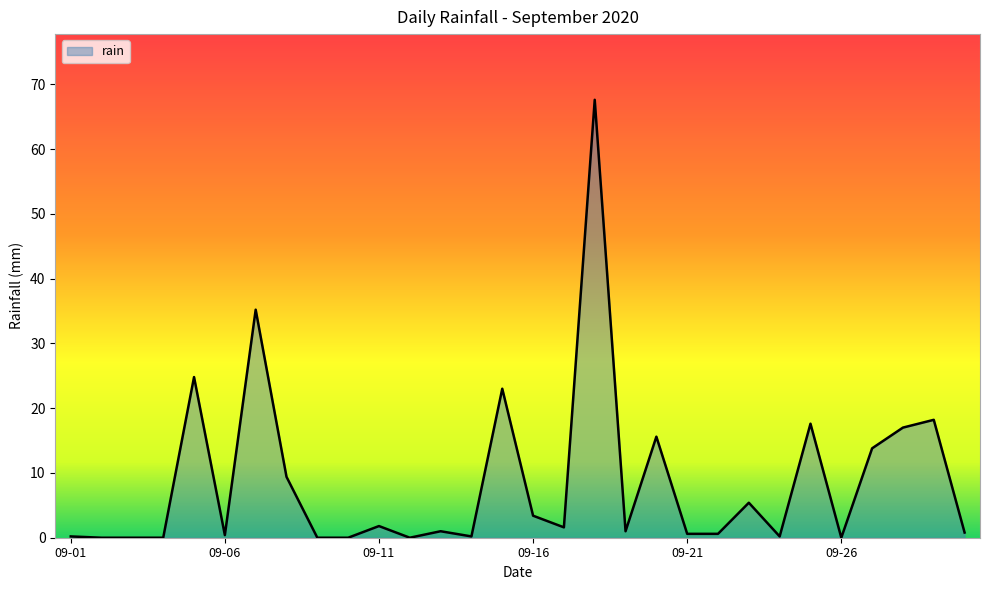

Does the chart have visible grid lines?

No